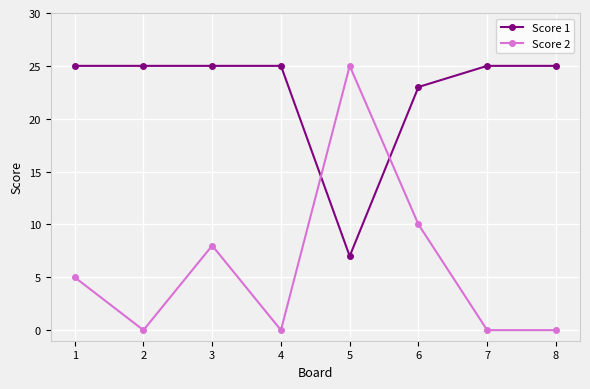

Rank the series at 6 from lowest to highest value.

Score 2, Score 1